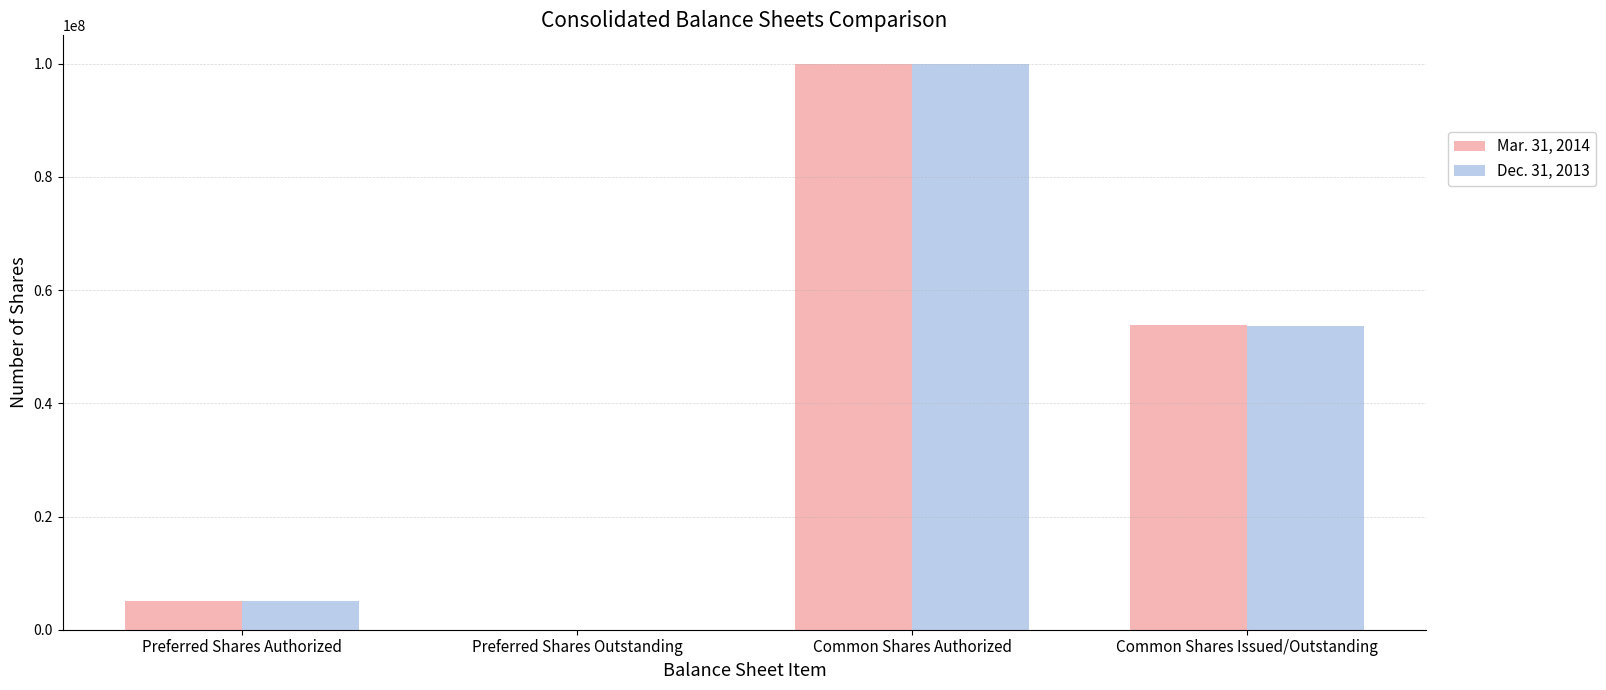

Is it true that Mar. 31, 2014 equals 36532211 at Common Shares Issued/Outstanding?

False